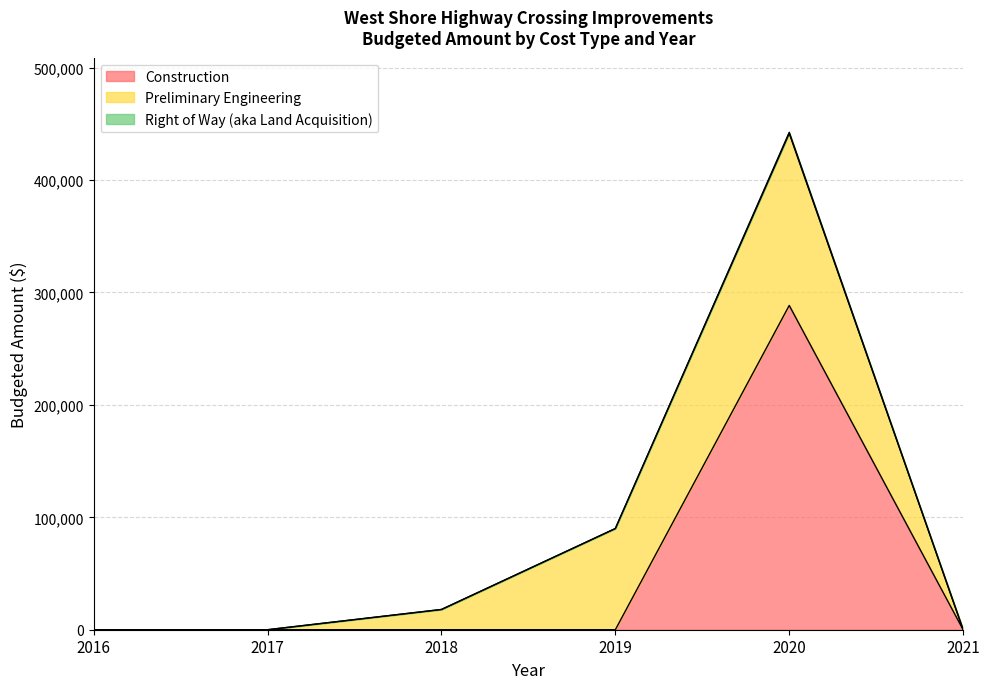

At 2016, list the series in order from largest to smallest.

Construction, Preliminary Engineering, Right of Way (aka Land Acquisition)